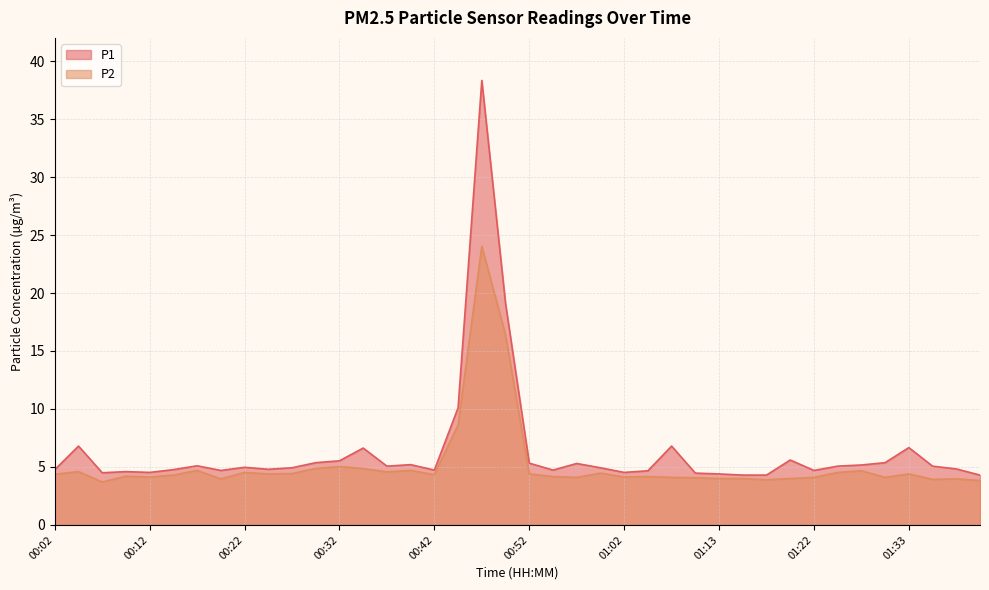

Which series has the largest total across all categories?

P1